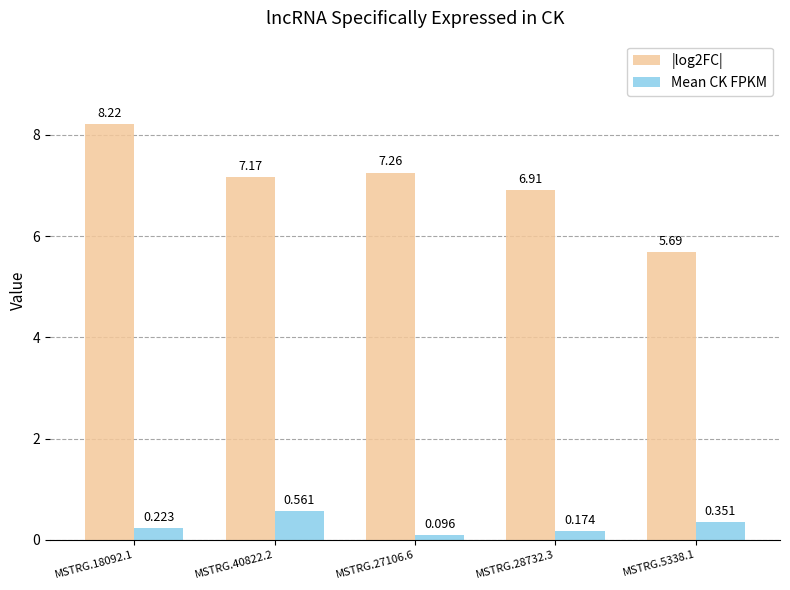

What is the sum of the |log2FC| values at MSTRG.28732.3 and MSTRG.5338.1?

12.6